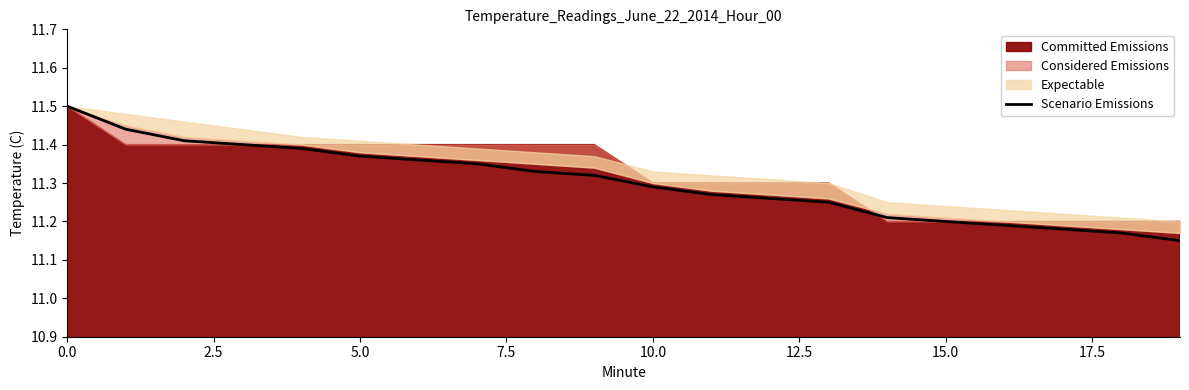

What is the change in value from 7.5 to 17?

-0.2